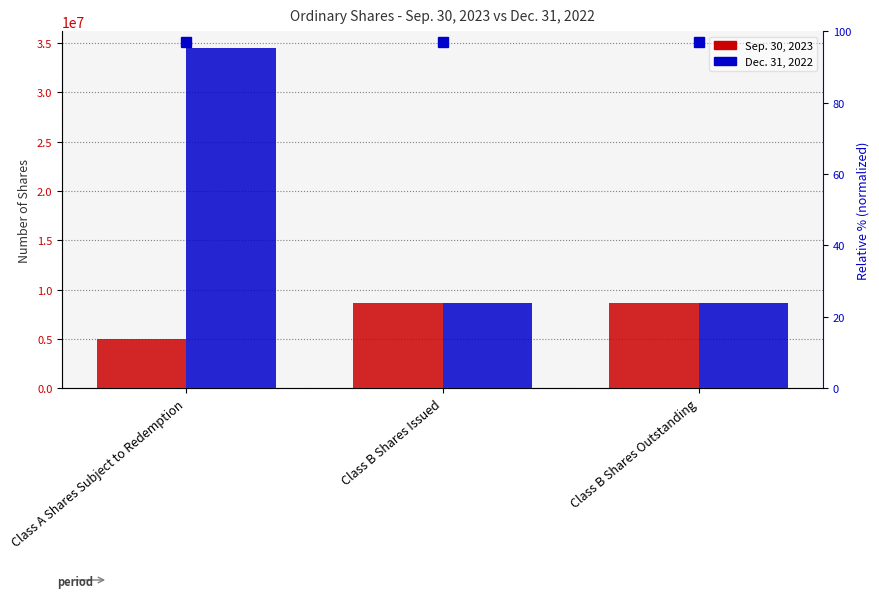

At which category is the sum across all series the highest?

Class A Shares Subject to Redemption